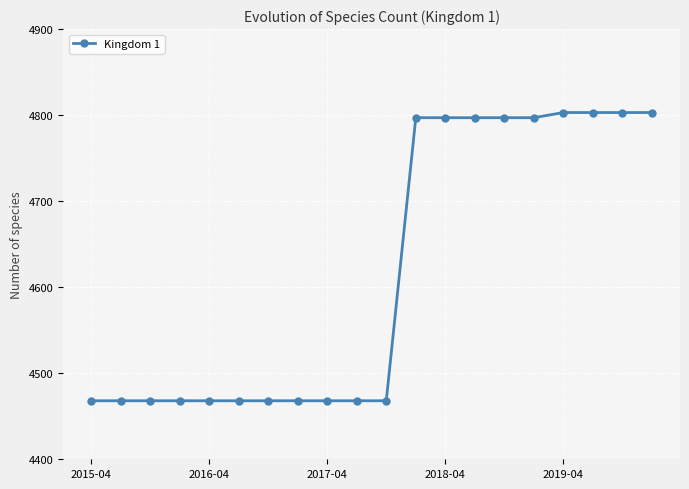

What is the value of the 13th point from the left?

4797